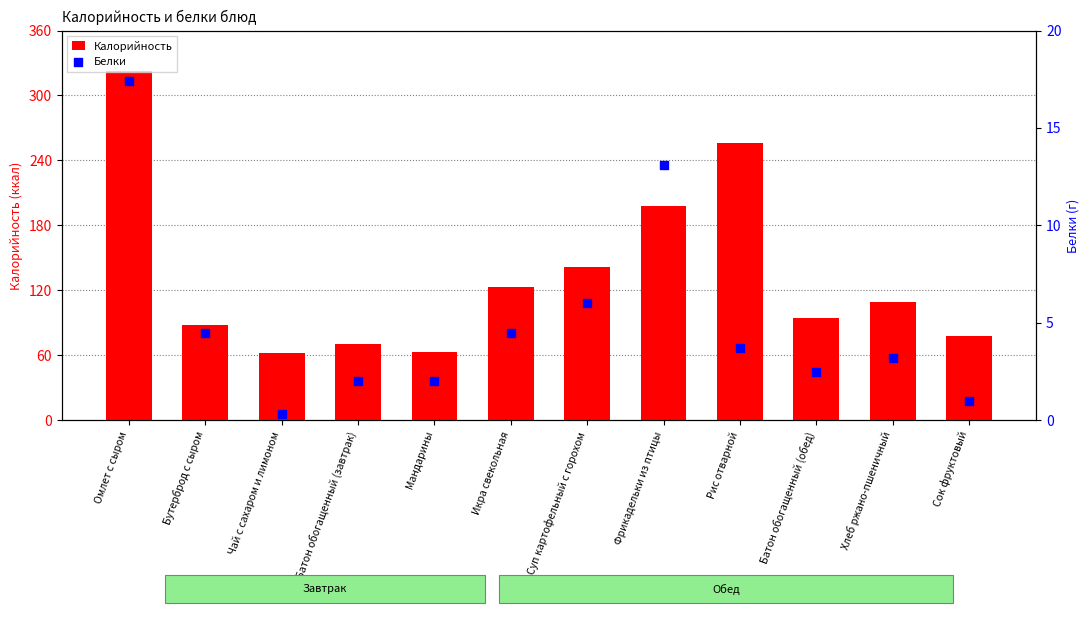

At which category is the sum across all series the highest?

Омлет с сыром